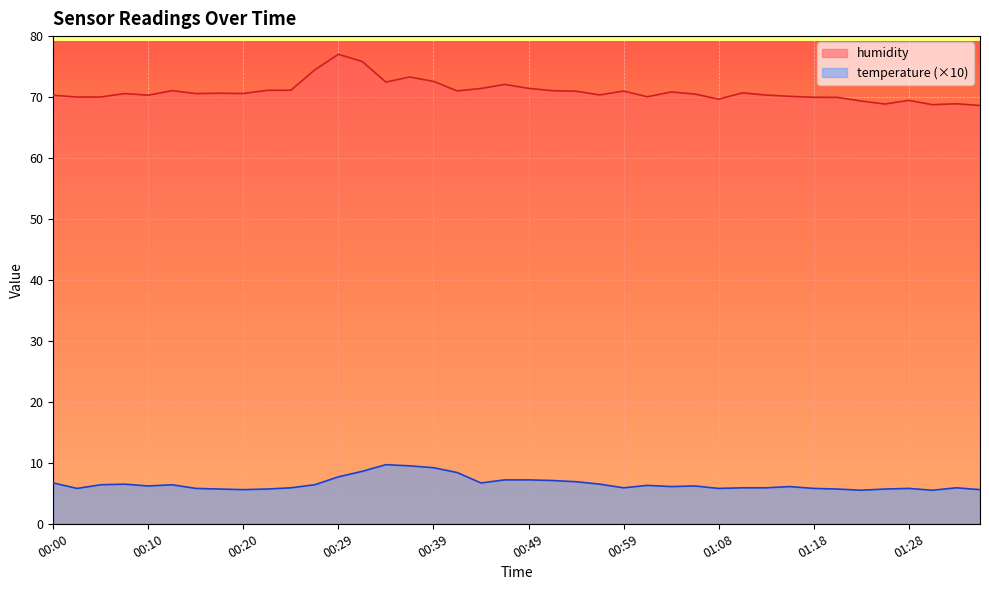

Reading left to right, what are all the values shown in this chart?

temperature: 00:00=6.7	00:02=5.8	00:05=6.4	00:08=6.5	00:10=6.2	00:12=6.4	00:15=5.8	00:17=5.7	00:20=5.6	00:22=5.7	00:25=5.9	00:27=6.4	00:29=7.7	00:32=8.6	00:34=9.7	00:37=9.5	00:39=9.2	00:42=8.4	00:44=6.7	00:46=7.2	00:49=7.2	00:51=7.1	00:54=6.9	00:56=6.5	00:59=5.9	01:01=6.3	01:03=6.1	01:06=6.2	01:08=5.8	01:11=5.9	01:13=5.9	01:16=6.1	01:18=5.8	01:21=5.7	01:23=5.5	01:25=5.7	01:28=5.8	01:30=5.5	01:33=5.9	01:35=5.6
humidity: 00:00=70.3	00:02=70.0	00:05=70.0	00:08=70.6	00:10=70.3	00:12=71.0	00:15=70.6	00:17=70.6	00:20=70.6	00:22=71.1	00:25=71.1	00:27=74.5	00:29=77.0	00:32=75.8	00:34=72.5	00:37=73.3	00:39=72.6	00:42=71.0	00:44=71.4	00:46=72.1	00:49=71.4	00:51=71.0	00:54=71.0	00:56=70.3	00:59=71.0	01:01=70.0	01:03=70.8	01:06=70.5	01:08=69.7	01:11=70.7	01:13=70.3	01:16=70.1	01:18=70.0	01:21=70.0	01:23=69.3	01:25=68.9	01:28=69.5	01:30=68.8	01:33=68.9	01:35=68.6